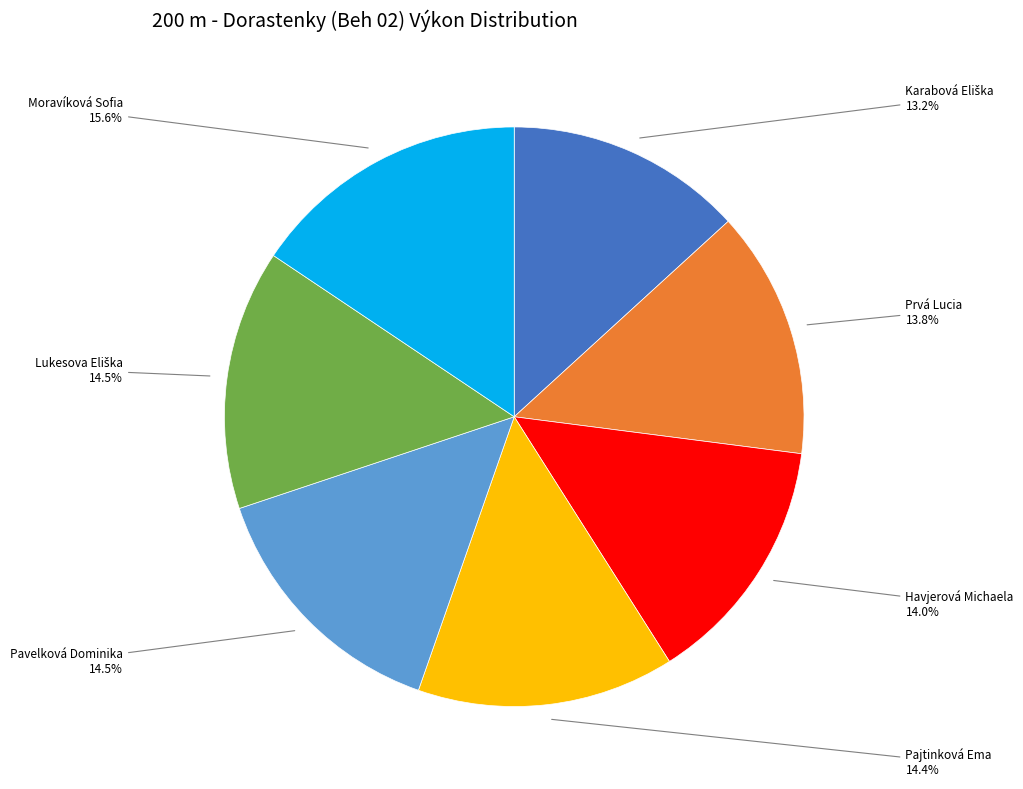

Is there any slice that represents more than half of the pie?

No